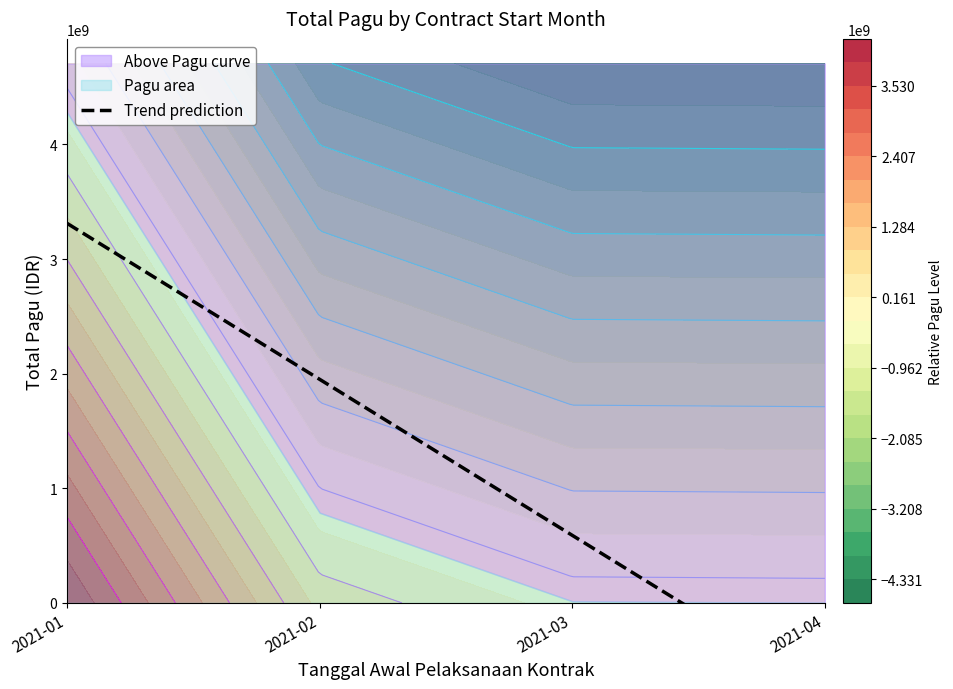

What is the maximum value shown in the chart?

3311051039.1